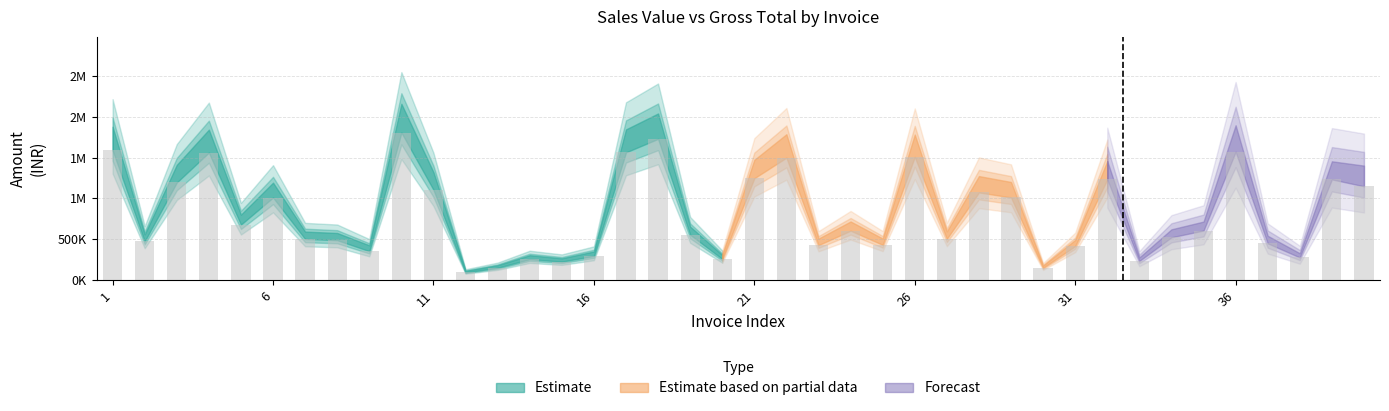

Are the bars horizontal?

No